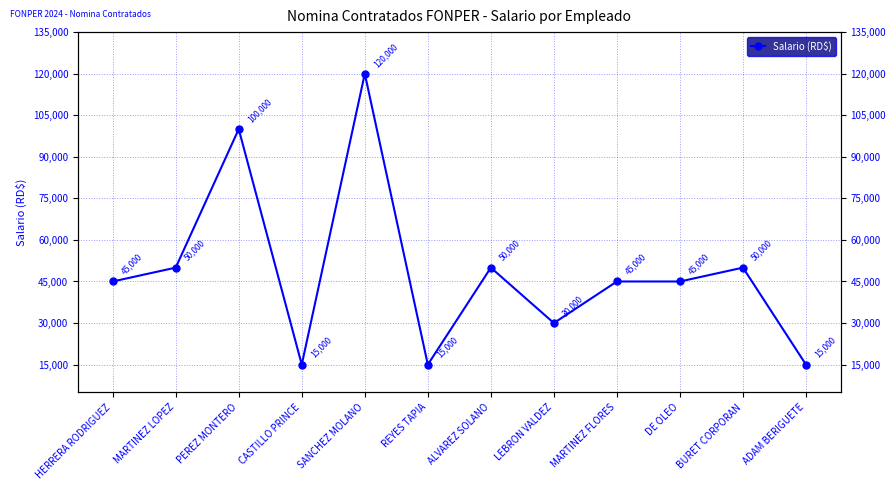

What is the label of the 12th point from the right?

HERRERA RODRIGUEZ